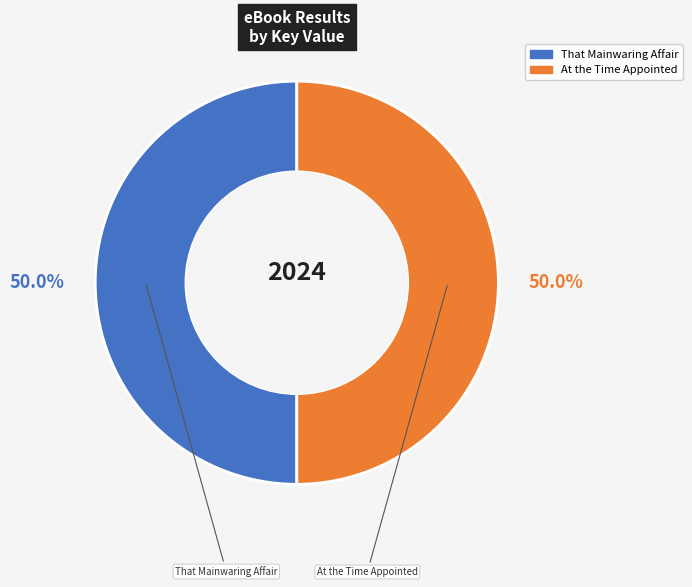

What is the total percentage of At the Time Appointed and That Mainwaring Affair?

100.0%